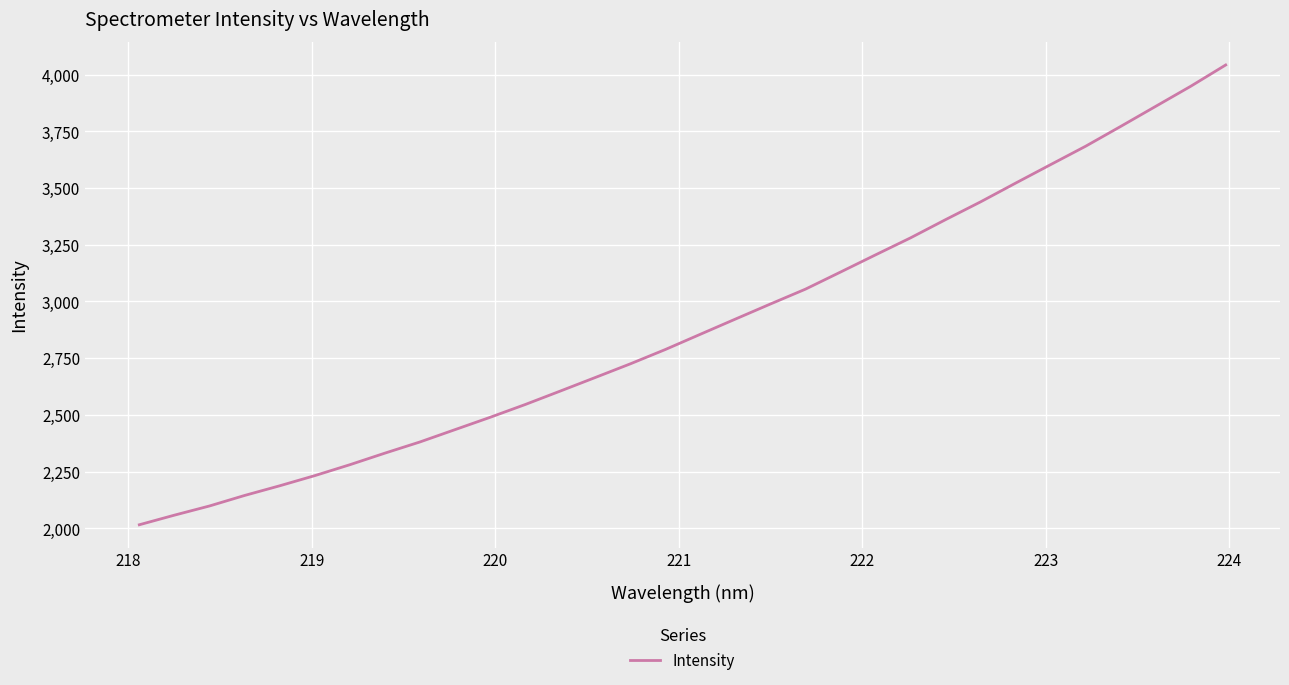

What is the sum of all values?

92652.6